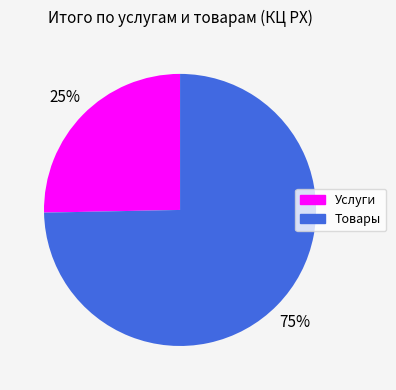

Is there any slice that represents more than half of the pie?

Yes